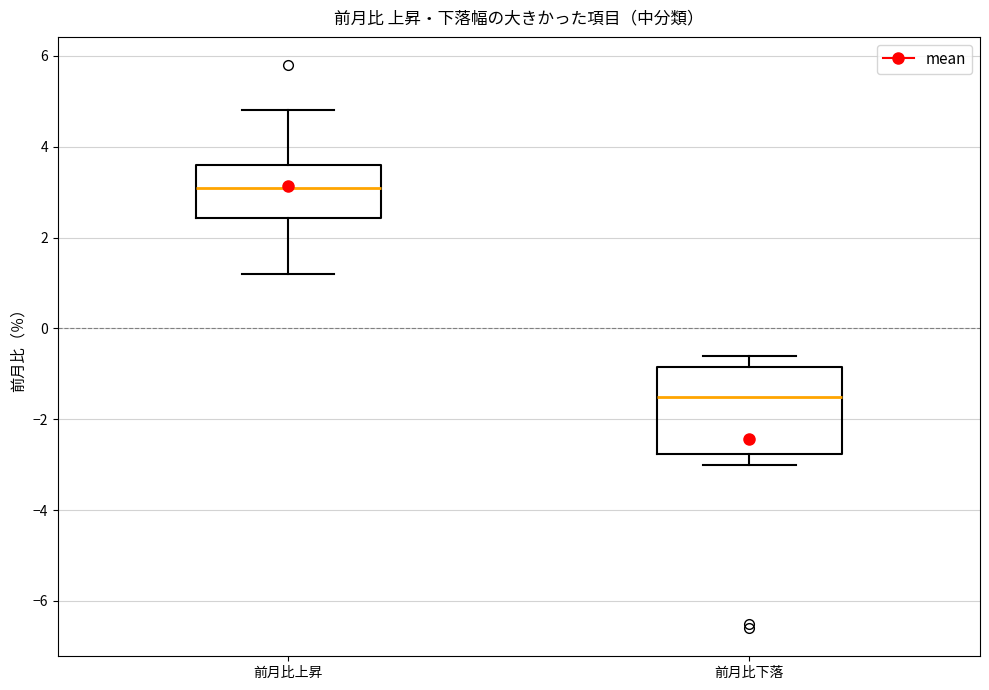

Comparing the boxes themselves (not the whiskers), which one is the tallest?

前月比下落